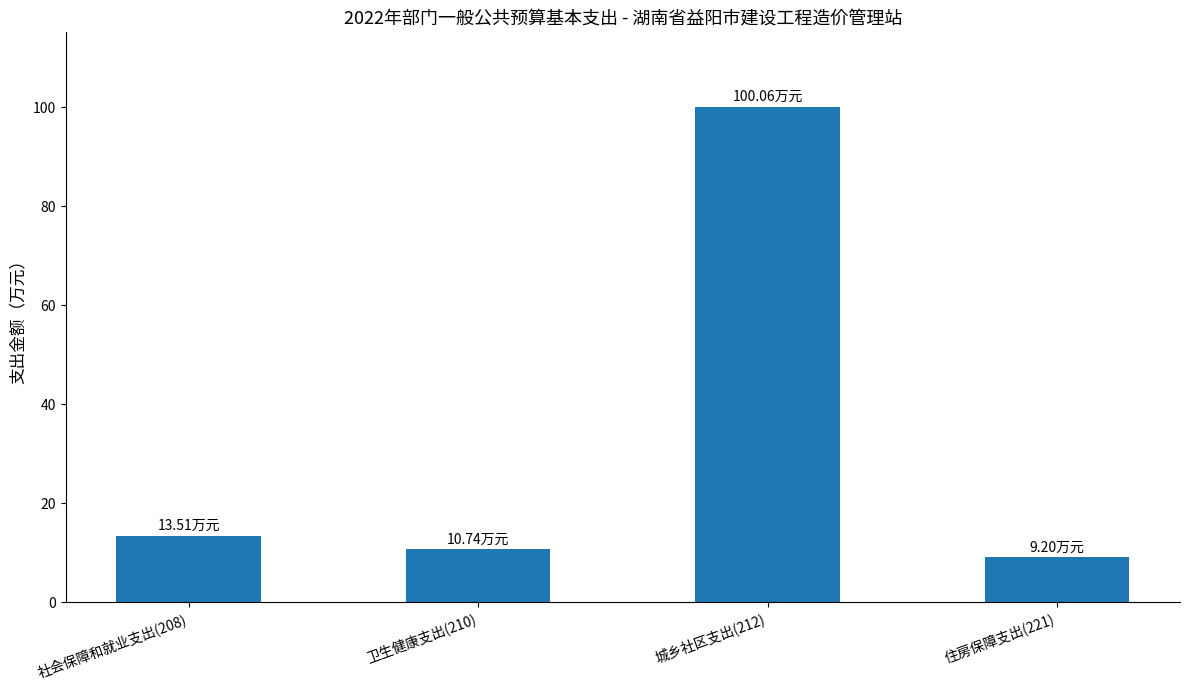

What is the ratio of the value at 住房保障支出(221) to the value at 社会保障和就业支出(208)?

0.7